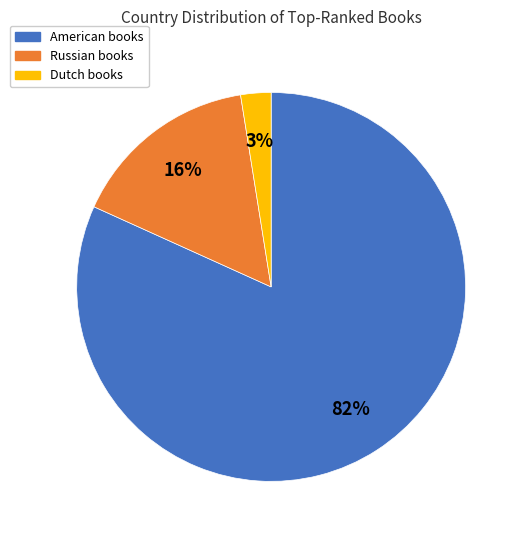

True or false: American accounts for 76% of the total.

False